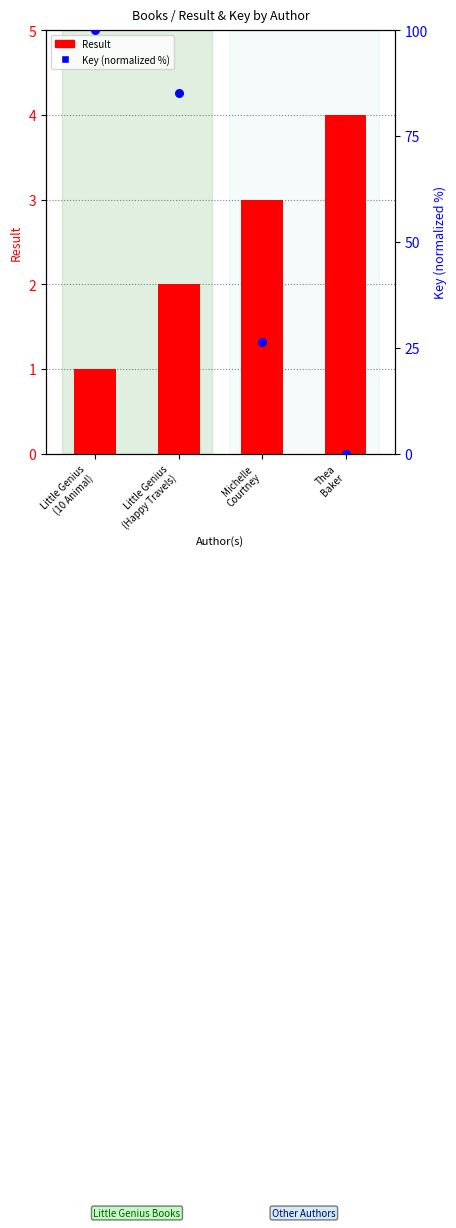

Which series reaches the minimum Y coordinate?

Key (percentile)